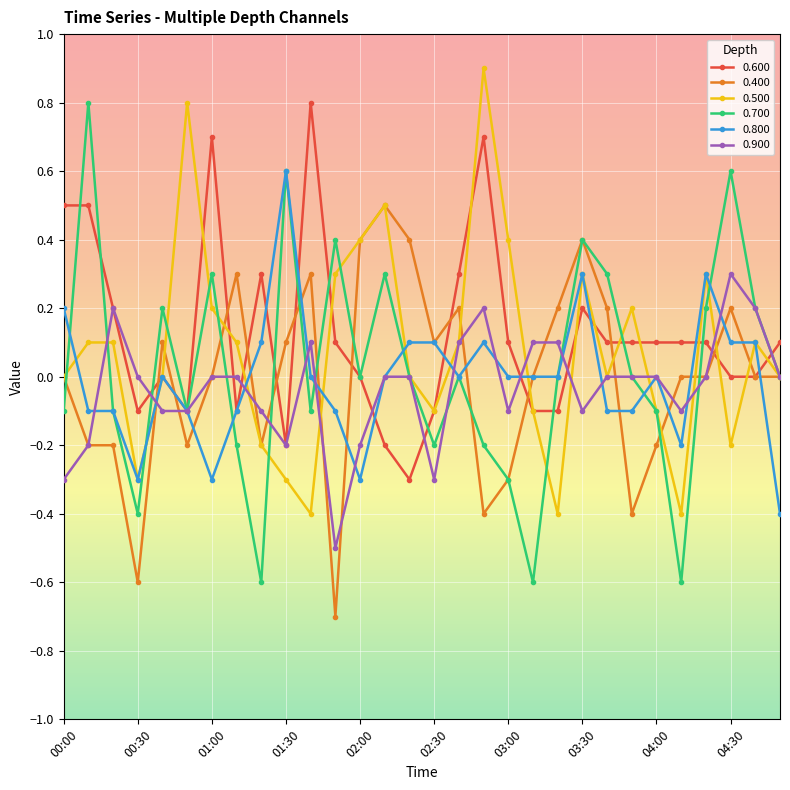

Which series has the widest spread of values?

0.700